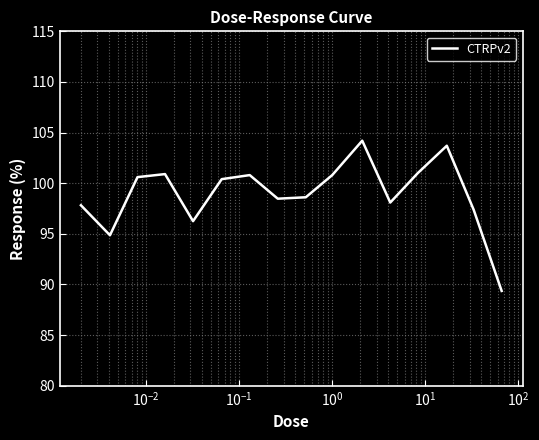

What is the greatest value displayed?

104.2